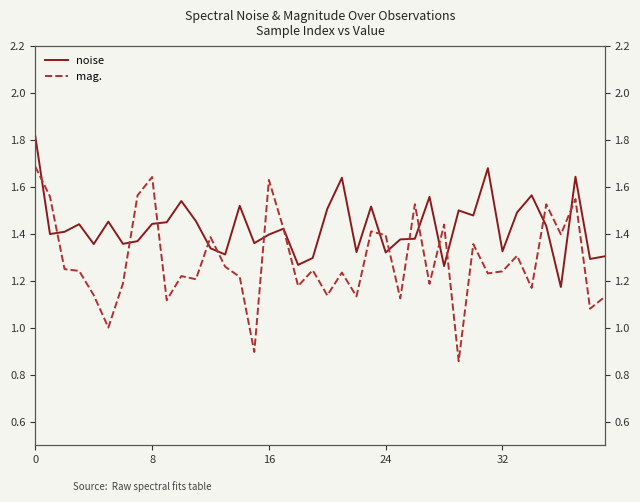

List the series in order of their overall mean, lowest first.

mag., noise